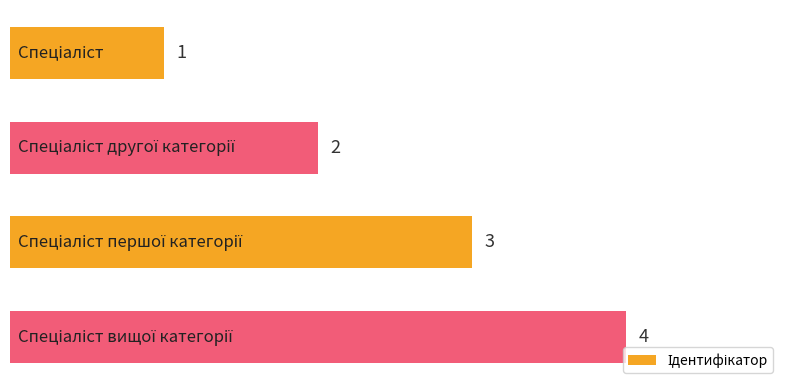

What is the sum of all values?

10